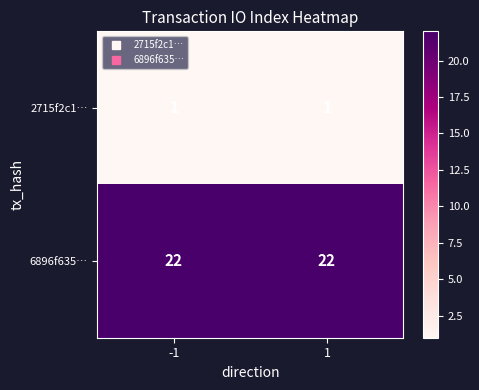

List the series in order of their peak value, highest first.

6896f635…, 2715f2c1…